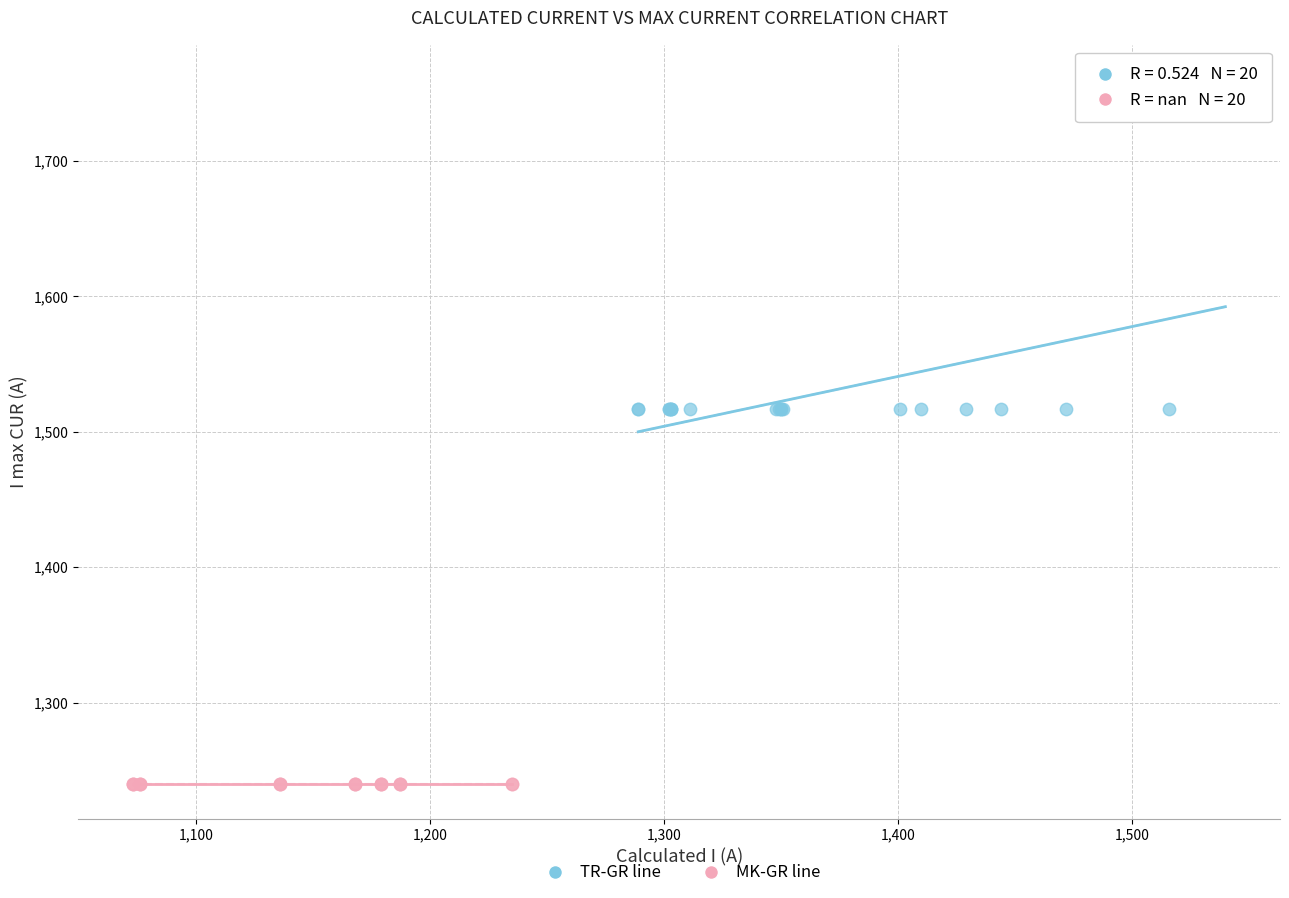

Which series reaches the maximum Y coordinate?

TR-GR line